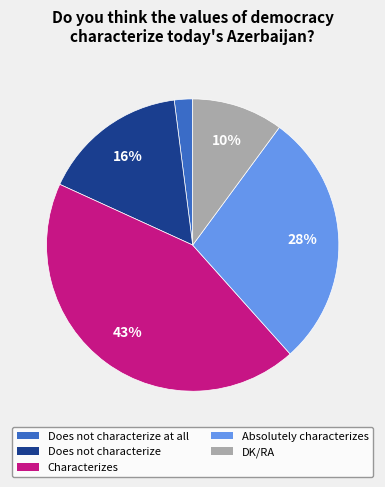

Count the number of slices in the pie.

5